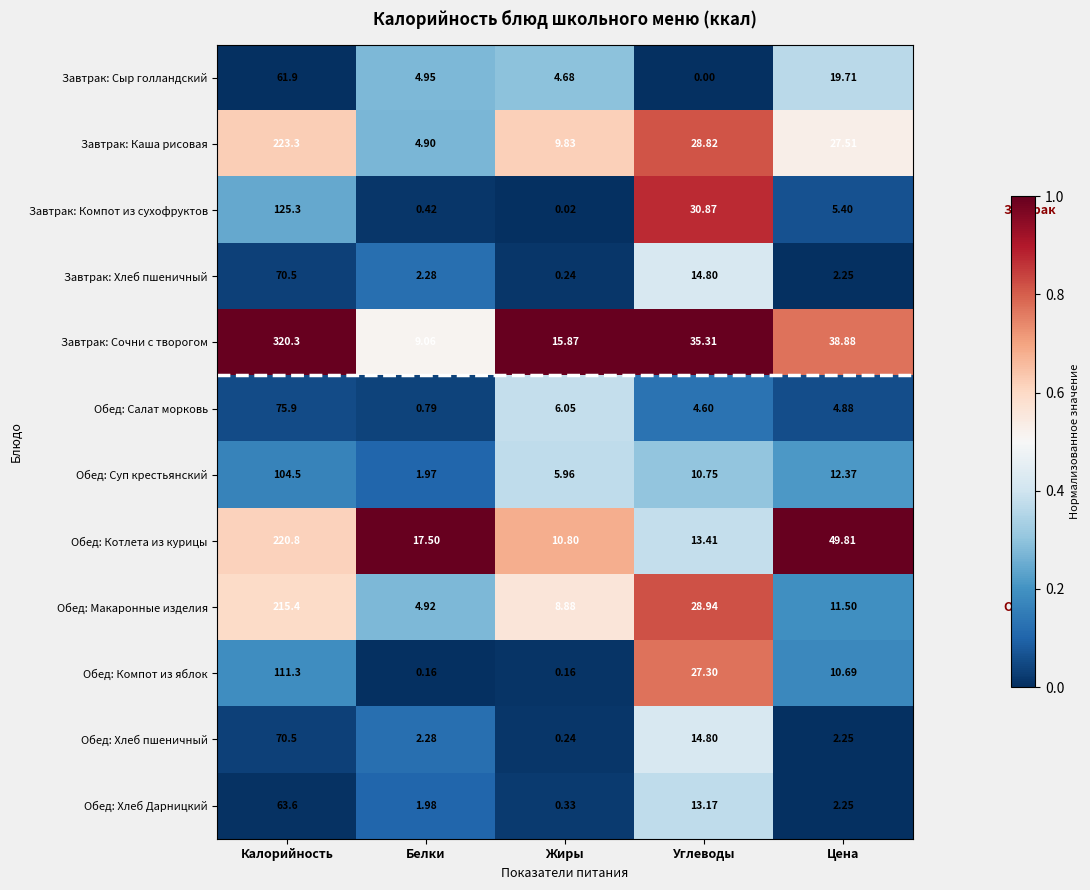

At which category is the sum across all series the highest?

Калорийность